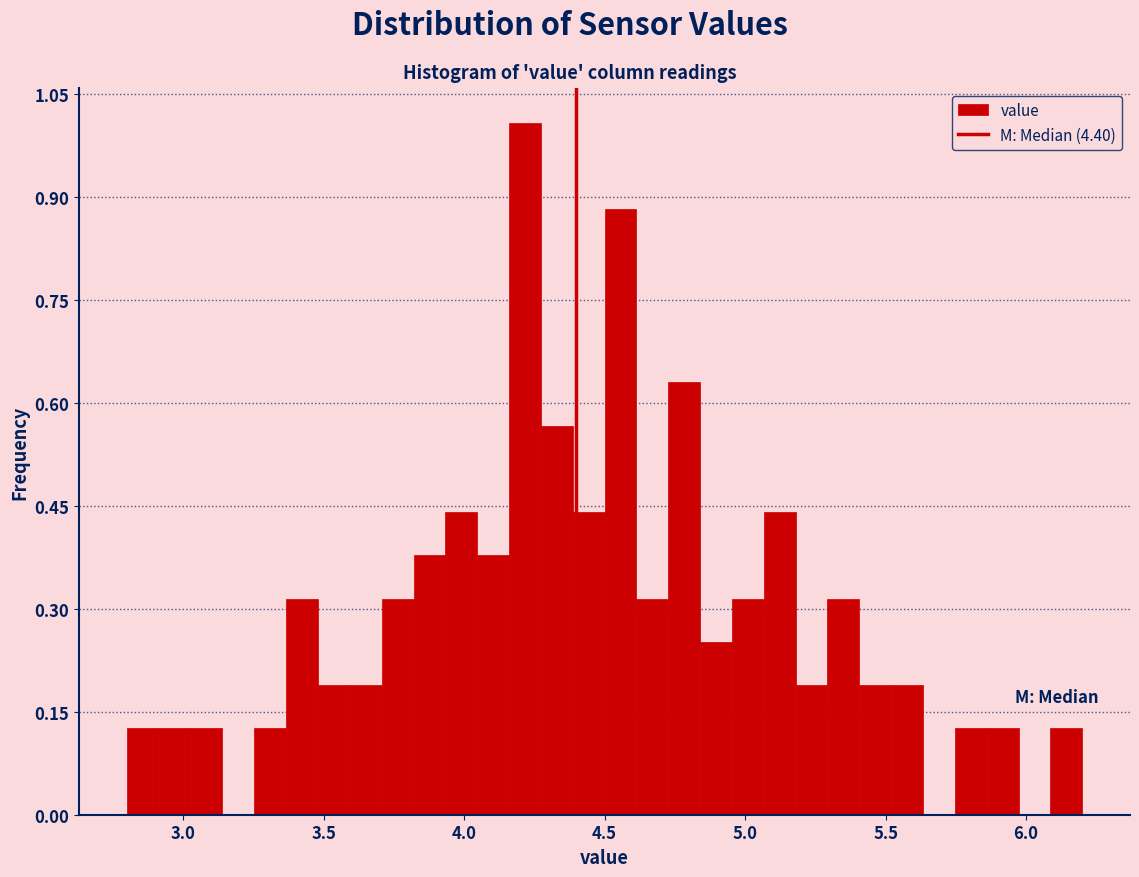

Around what value on the x-axis is the tallest bar? Give the approximate position of its centre, as read against the axis.

4.20